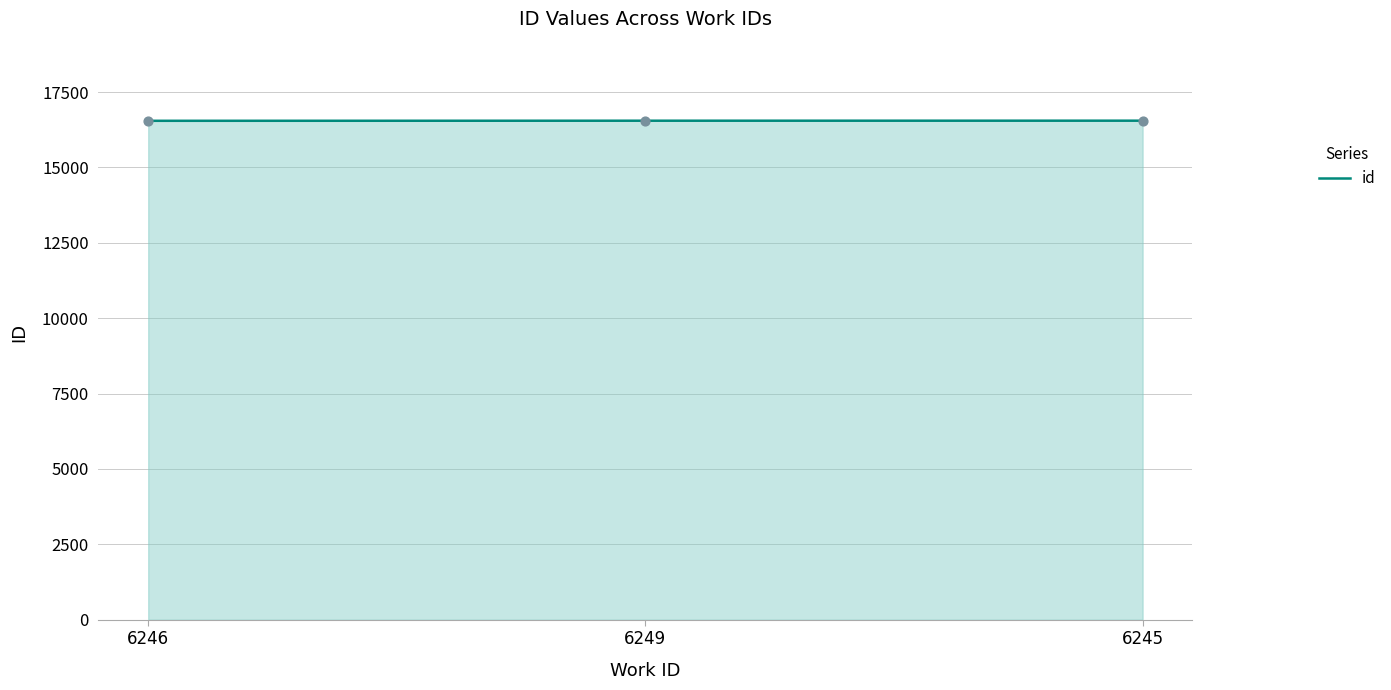

What is the change in value from 6249 to 6245?

+1